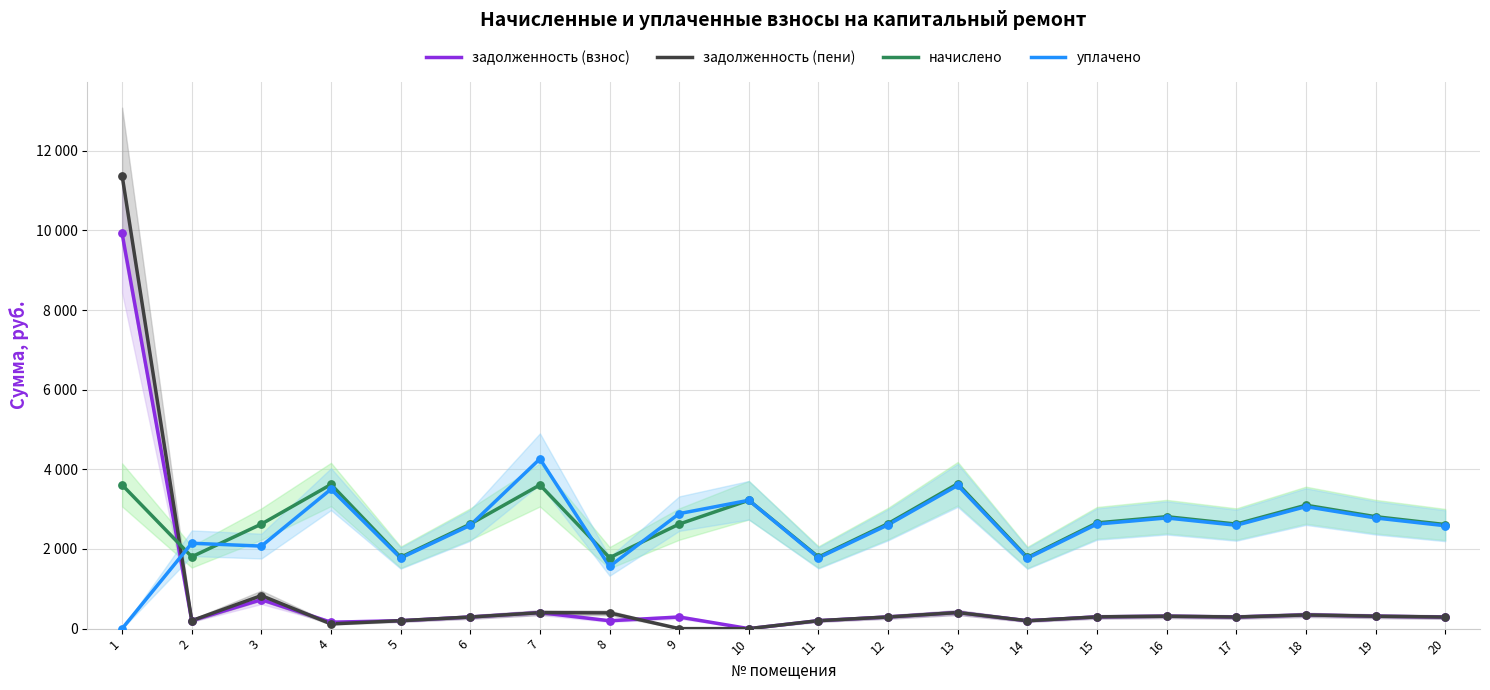

Which series reaches the maximum Y coordinate?

задолженность (пени)